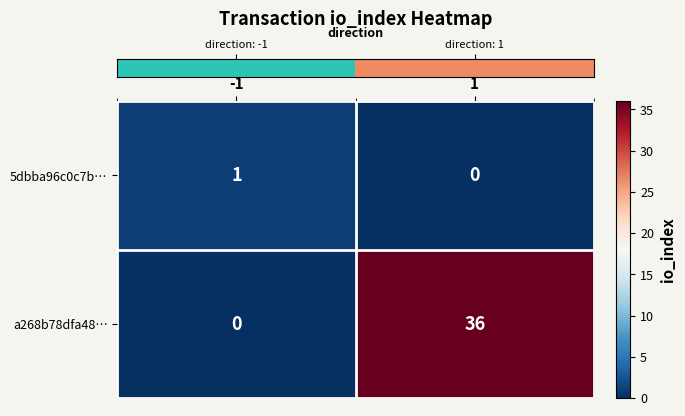

What is the total value across all series at -1?

1